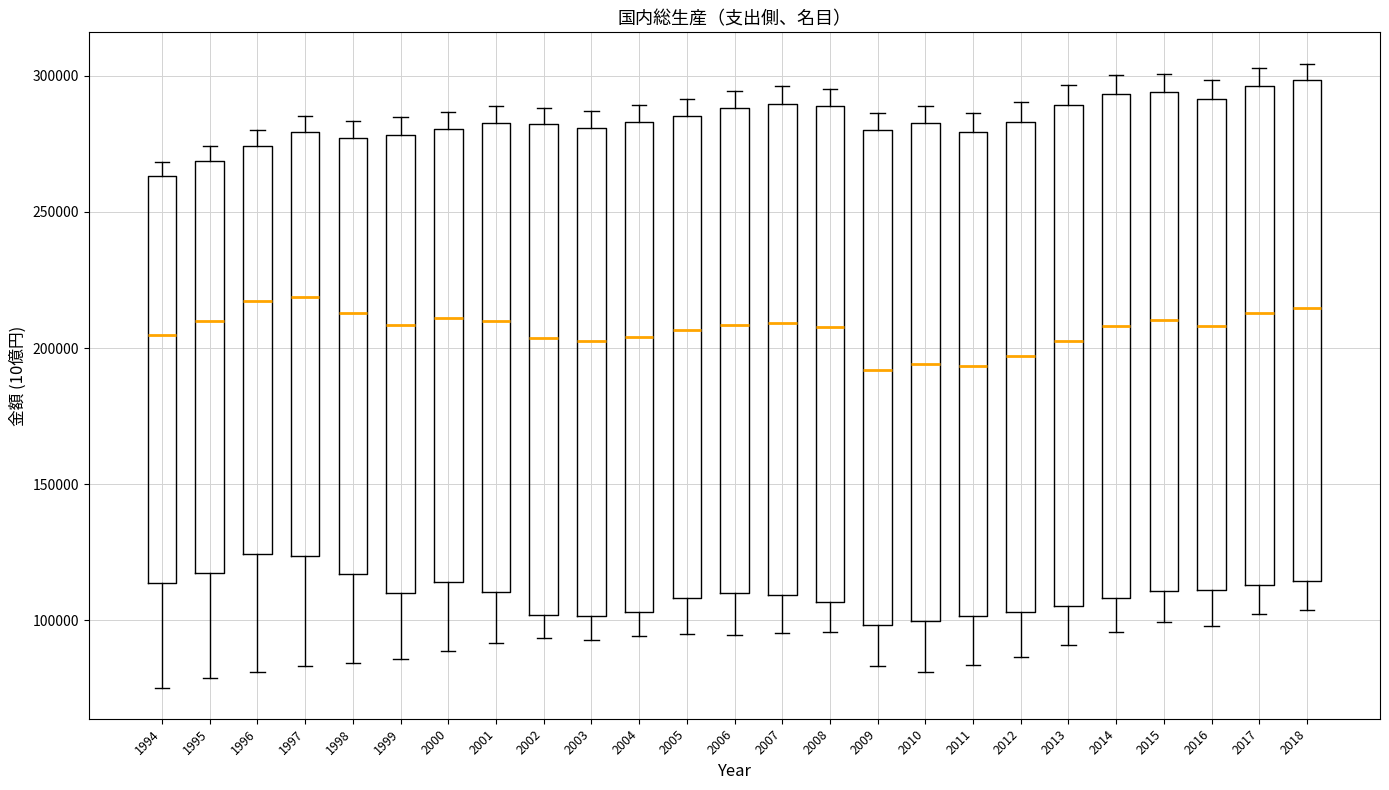

Reading left to right, read every box against the y-axis: the position of its median line, the range the box covers, and the ends of its whiskers. The values are not printed on the chart, so give them approximately, as read against the axis.

1994: median 205000, box 115000 to 265000, whiskers 75000 to 270000
1995: median 210000, box 120000 to 270000, whiskers 80000 to 275000
1996: median 215000, box 125000 to 275000, whiskers 80000 to 280000
1997: median 220000, box 125000 to 280000, whiskers 85000 to 285000
1998: median 215000, box 115000 to 275000, whiskers 85000 to 285000
1999: median 210000, box 110000 to 280000, whiskers 85000 to 285000
2000: median 210000, box 115000 to 280000, whiskers 90000 to 285000
2001: median 210000, box 110000 to 285000, whiskers 90000 to 290000
2002: median 205000, box 100000 to 280000, whiskers 95000 to 290000
2003: median 205000, box 100000 to 280000, whiskers 95000 to 285000
2004: median 205000, box 105000 to 285000, whiskers 95000 to 290000
2005: median 205000, box 110000 to 285000, whiskers 95000 to 290000
2006: median 210000, box 110000 to 290000, whiskers 95000 to 295000
2007: median 210000, box 110000 to 290000, whiskers 95000 to 295000
2008: median 210000, box 105000 to 290000, whiskers 95000 to 295000
2009: median 190000, box 100000 to 280000, whiskers 85000 to 285000
2010: median 195000, box 100000 to 285000, whiskers 80000 to 290000
2011: median 195000, box 100000 to 280000, whiskers 85000 to 285000
2012: median 195000, box 105000 to 285000, whiskers 85000 to 290000
2013: median 205000, box 105000 to 290000, whiskers 90000 to 295000
2014: median 210000, box 110000 to 295000, whiskers 95000 to 300000
2015: median 210000, box 110000 to 295000, whiskers 100000 to 300000
2016: median 210000, box 110000 to 290000, whiskers 100000 to 300000
2017: median 215000, box 115000 to 295000, whiskers 100000 to 305000
2018: median 215000, box 115000 to 300000, whiskers 105000 to 305000